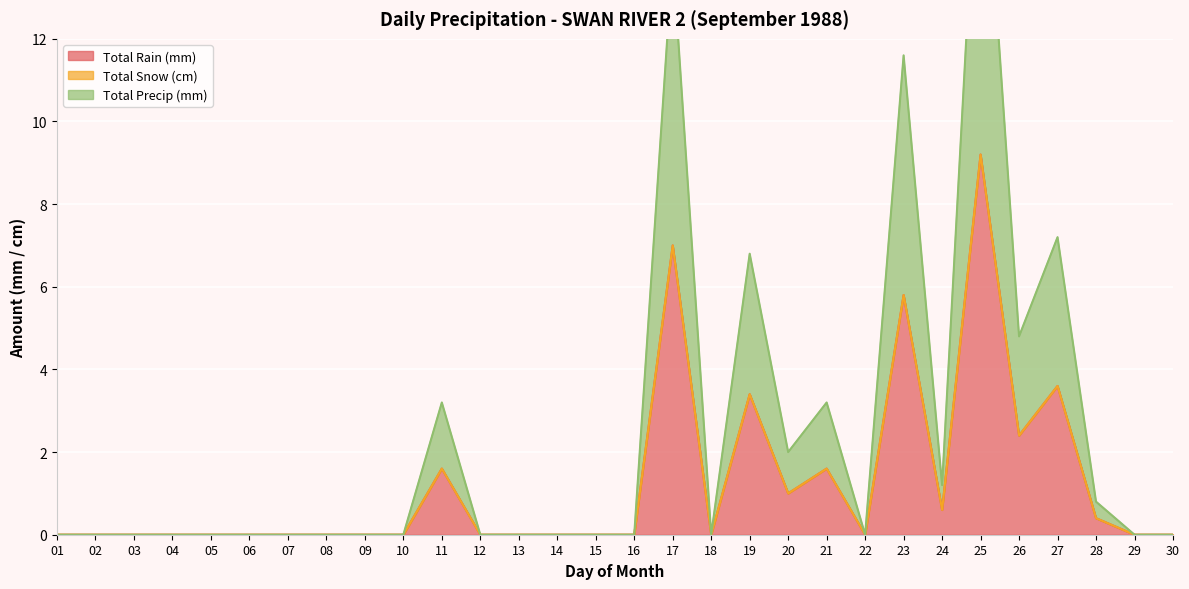

True or false: Total Rain (mm) has a value of 2.9 at 08.

False